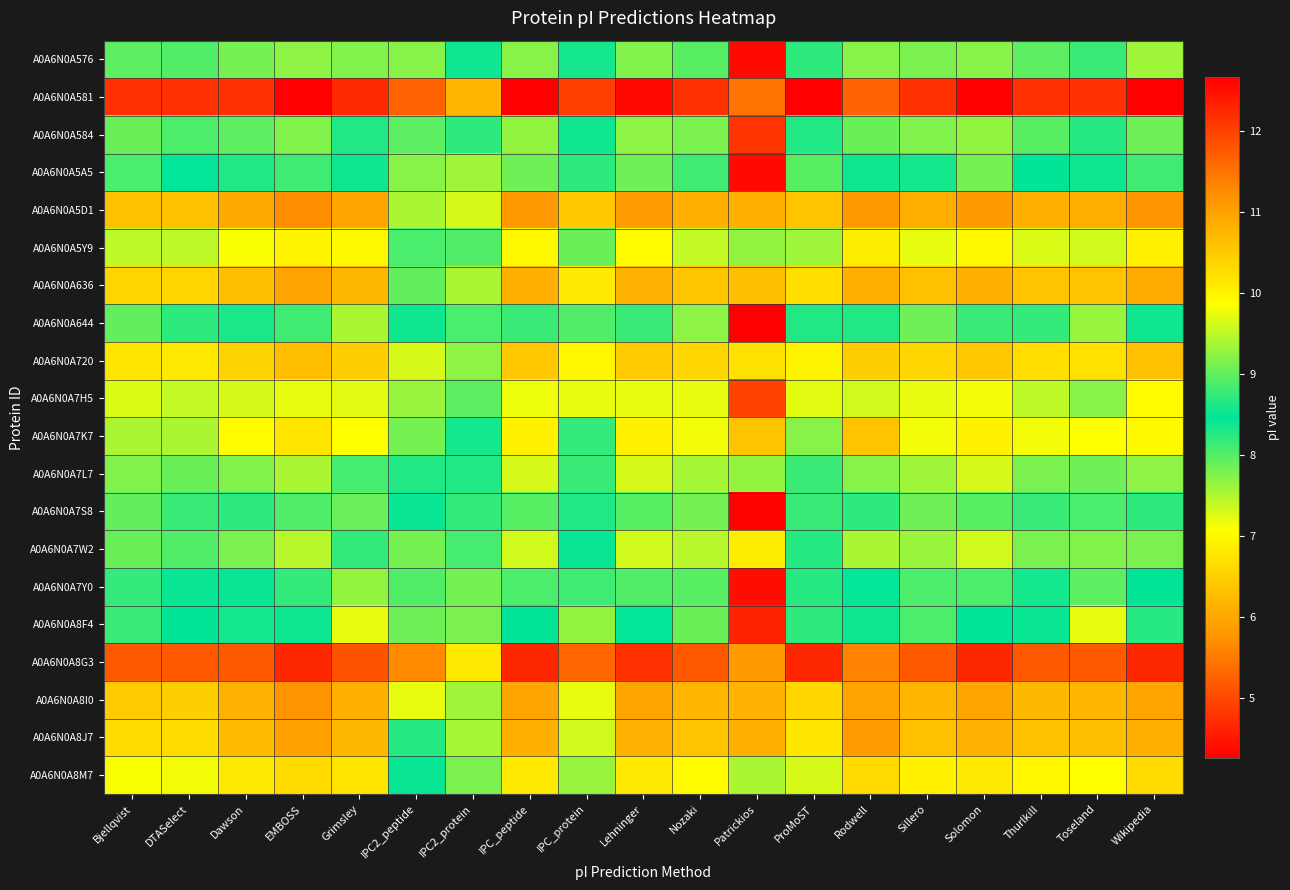

At how many categories does at least one series exceed 10?

19